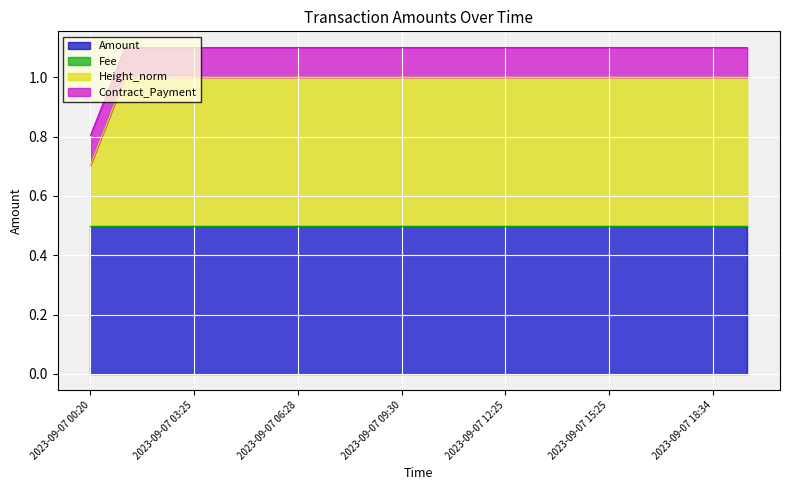

True or false: Contract_Payment and Fee cross at least once.

False